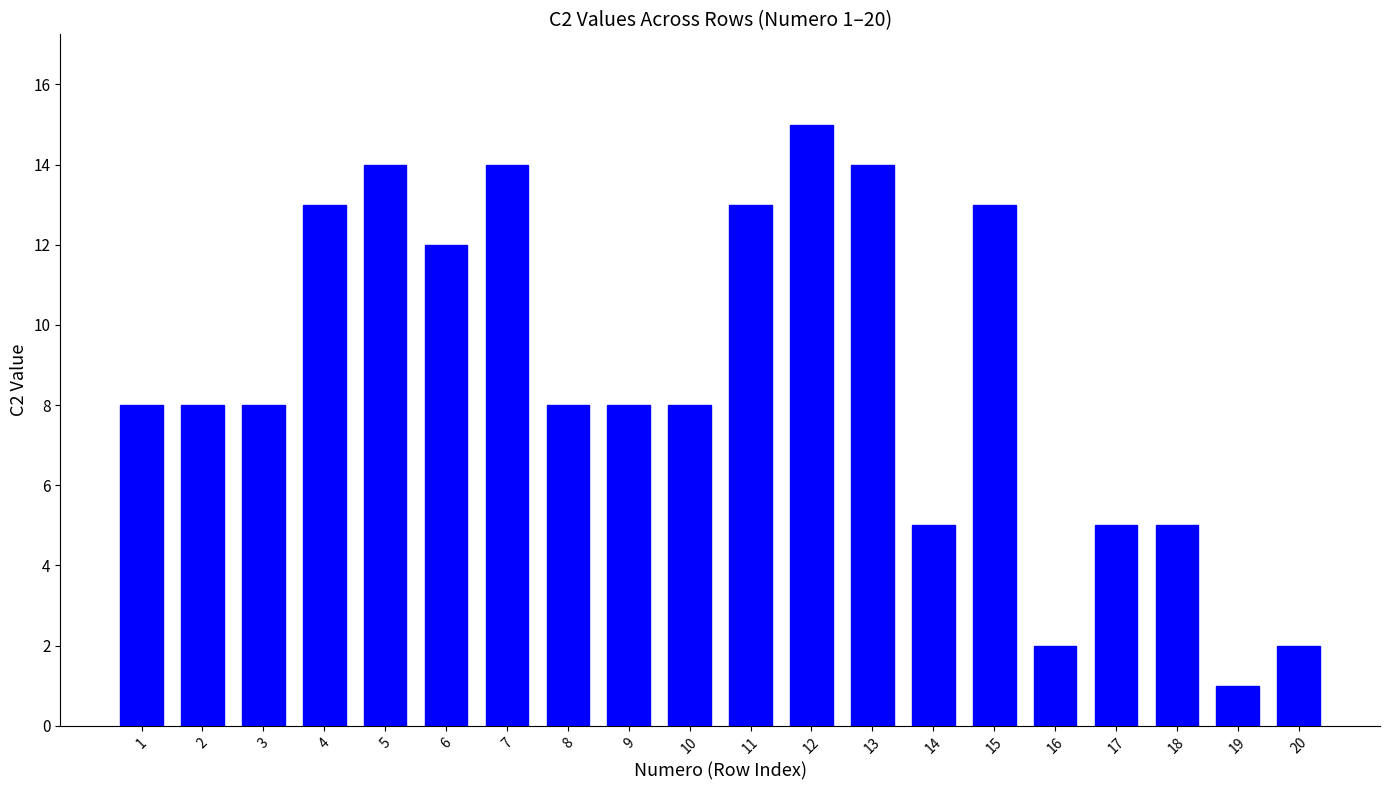

Reading left to right, extract all data points from this chart.

1=8	2=8	3=8	4=13	5=14	6=12	7=14	8=8	9=8	10=8	11=13	12=15	13=14	14=5	15=13	16=2	17=5	18=5	19=1	20=2